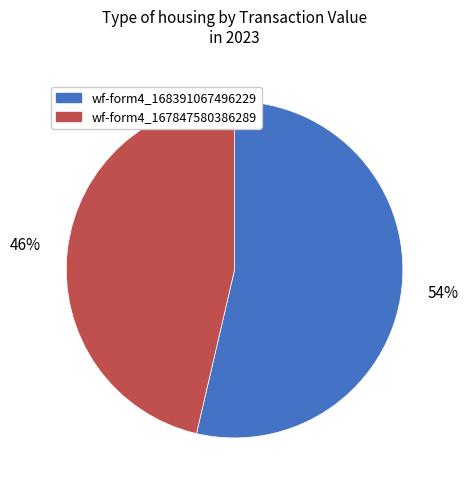

Is there any slice that represents more than half of the pie?

Yes